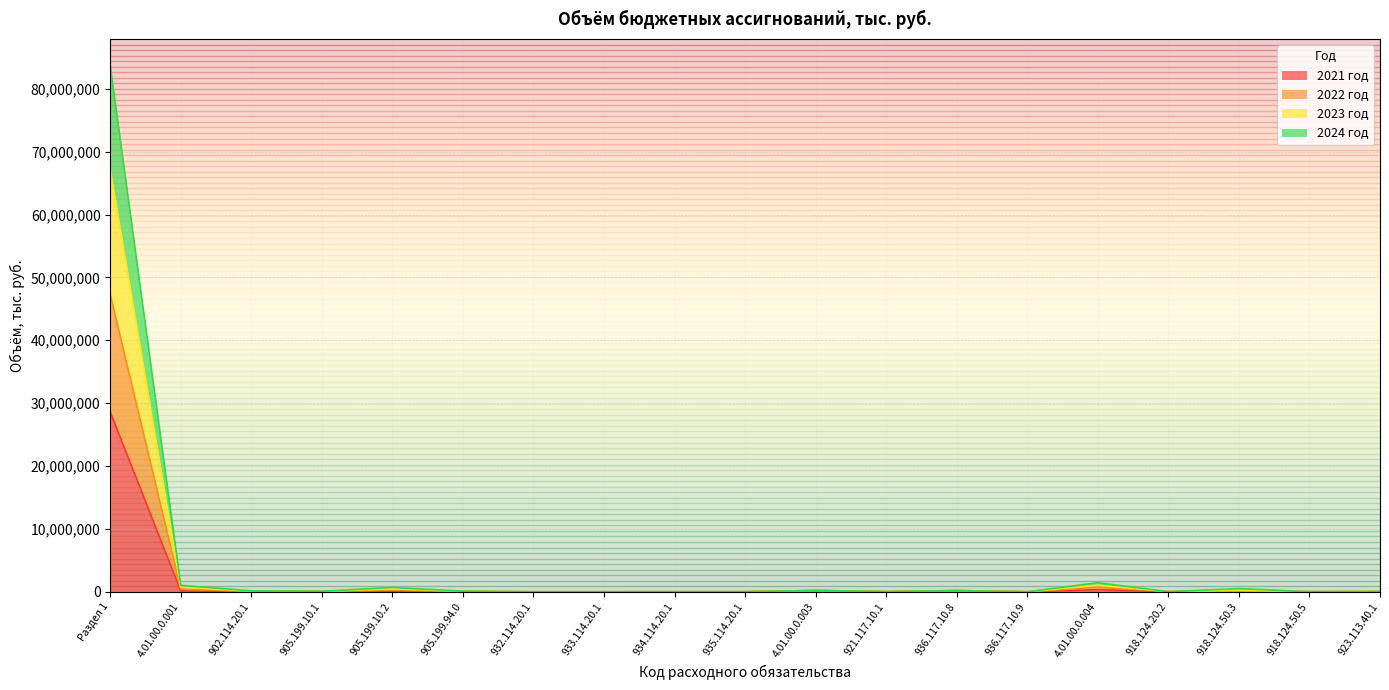

Where does the 2021 год series first go above 20000?

Раздел 1